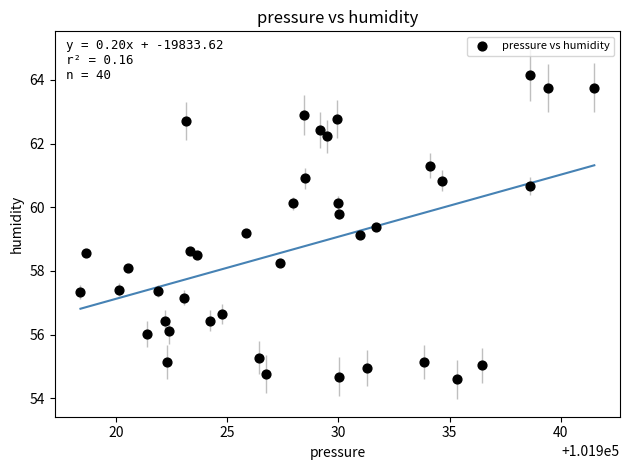

What is the range of Y values (max minus min)?

9.6